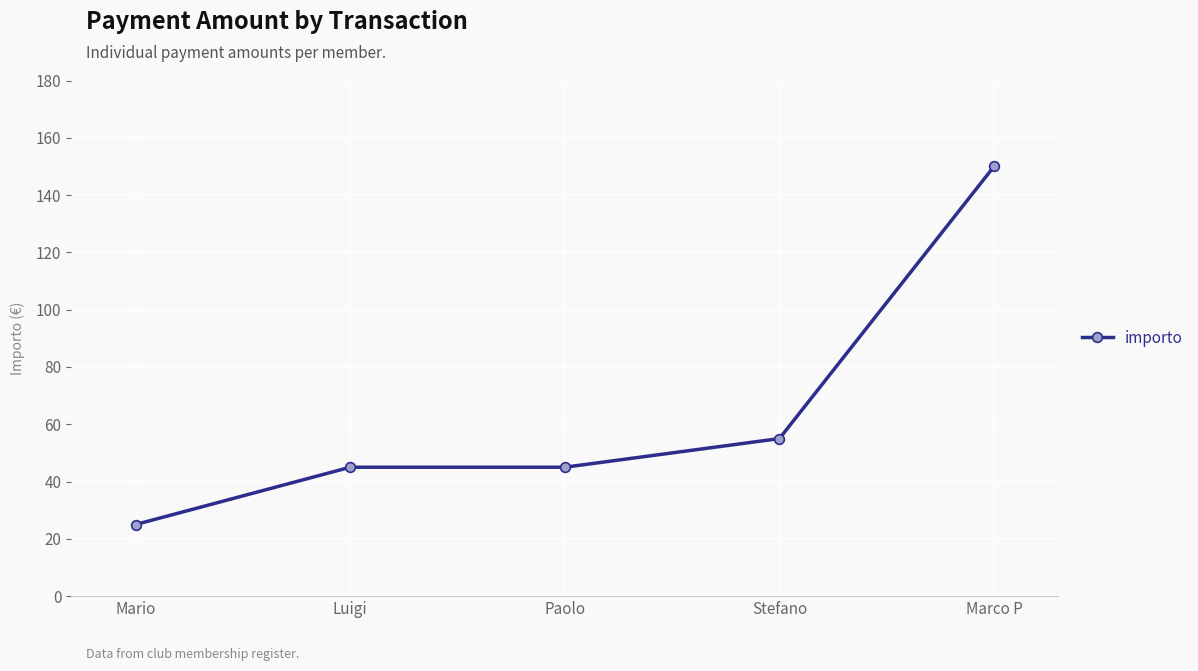

What is the sum of all values?

320